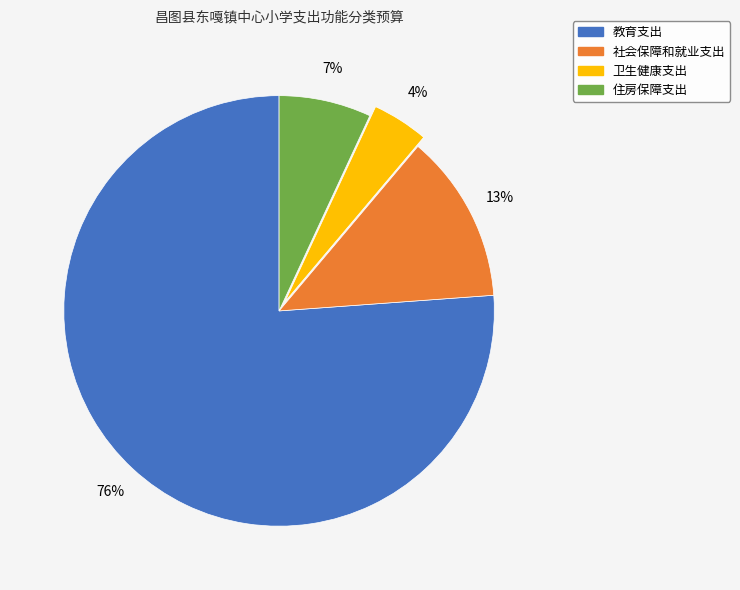

What is the largest slice in the pie chart?

教育支出